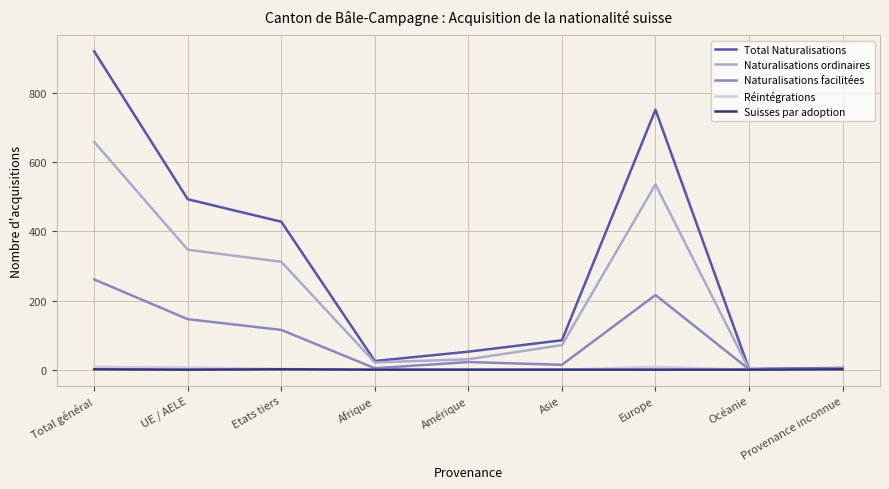

Which category has the highest value in the Naturalisations ordinaires series?

Total général